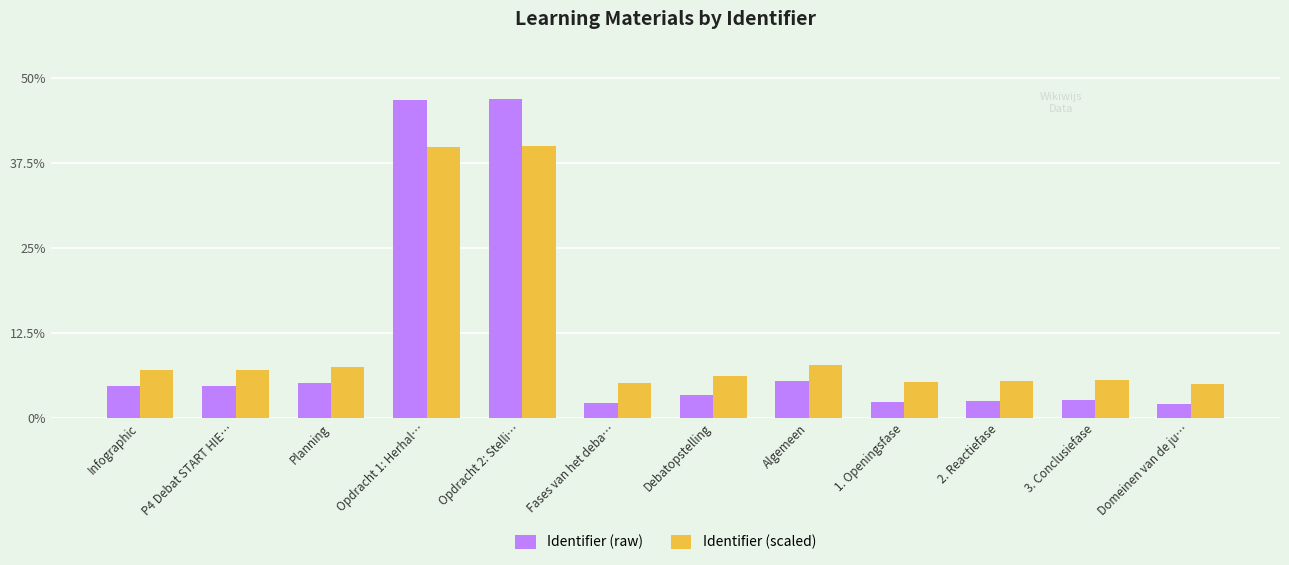

What is the spread (max minus min) of values at Planning?

2.3